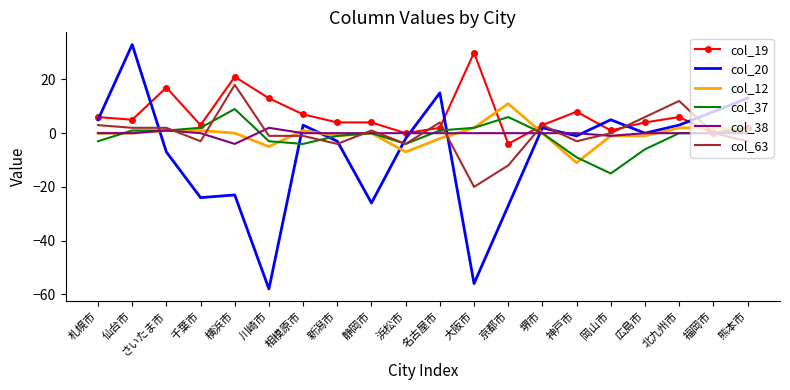

Between which two adjacent categories do col_19 and col_37 first intersect?

大阪市 and 京都市